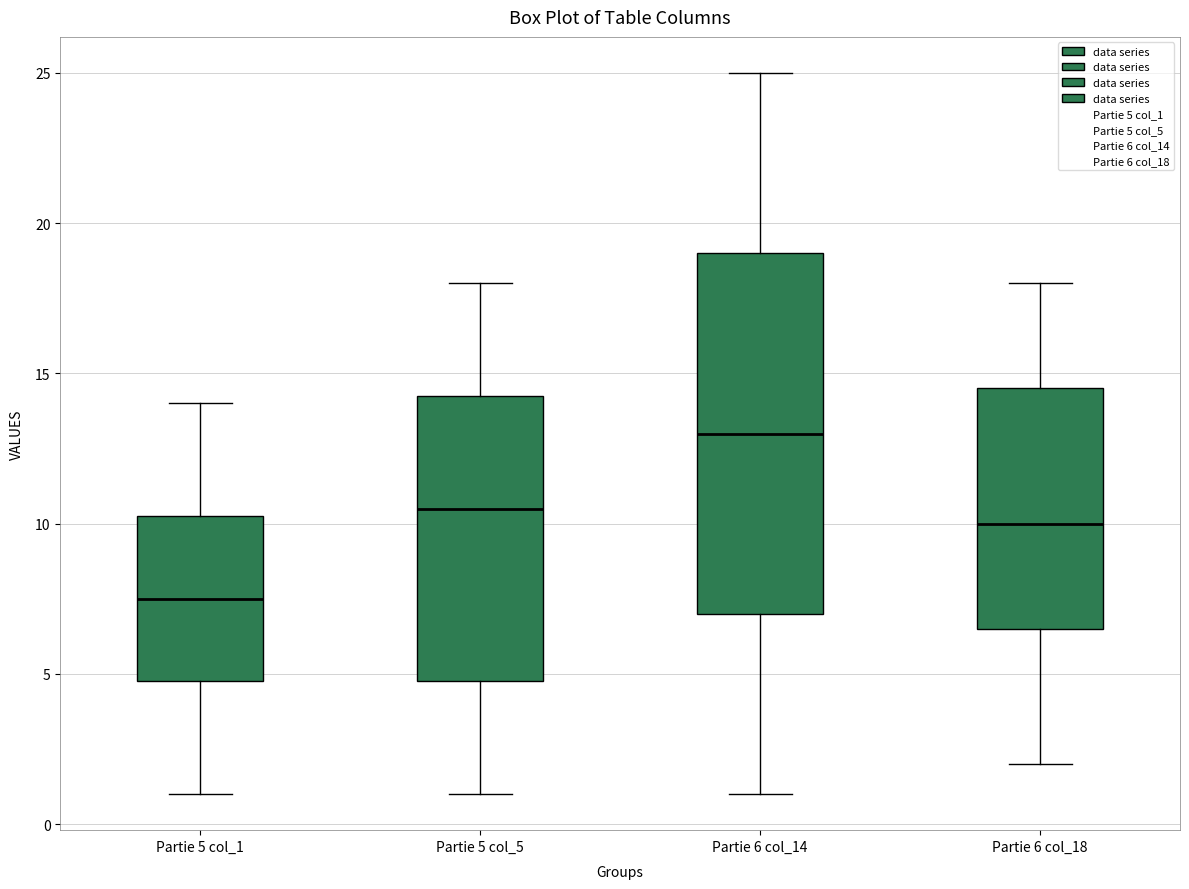

Reading left to right, read every box against the y-axis: the position of its median line, the range the box covers, and the ends of its whiskers. The values are not printed on the chart, so give them approximately, as read against the axis.

Partie 5 col_1: median 7.5, box 5.0 to 10.5, whiskers 1.0 to 14.0
Partie 5 col_5: median 10.5, box 5.0 to 14.5, whiskers 1.0 to 18.0
Partie 6 col_14: median 13.0, box 7.0 to 19.0, whiskers 1.0 to 25.0
Partie 6 col_18: median 10.0, box 6.5 to 14.5, whiskers 2.0 to 18.0